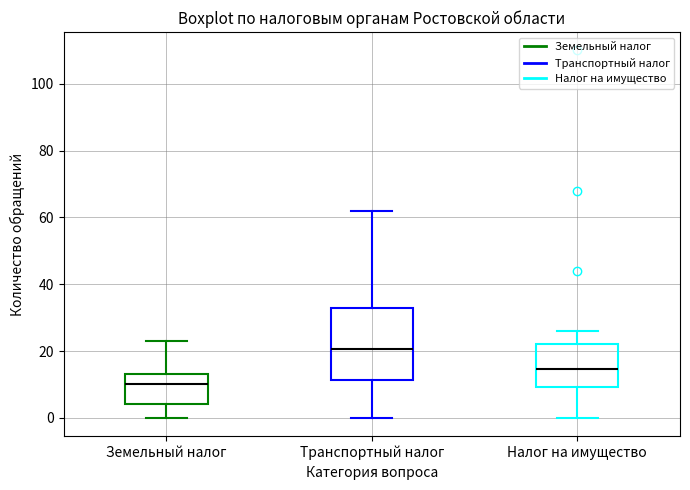

Which box's median line is the highest?

Транспортный налог